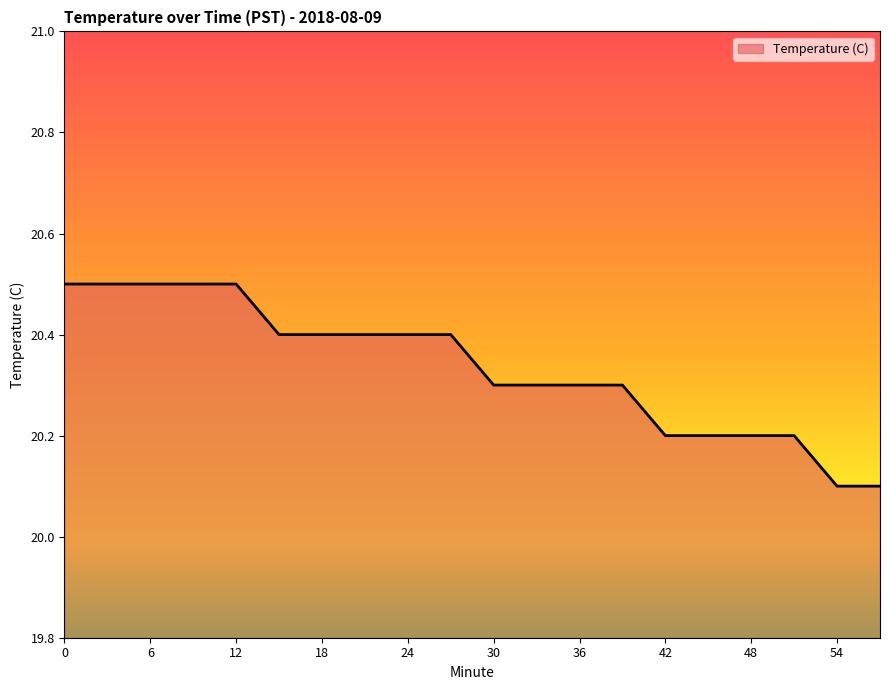

What is the greatest value displayed?

20.5